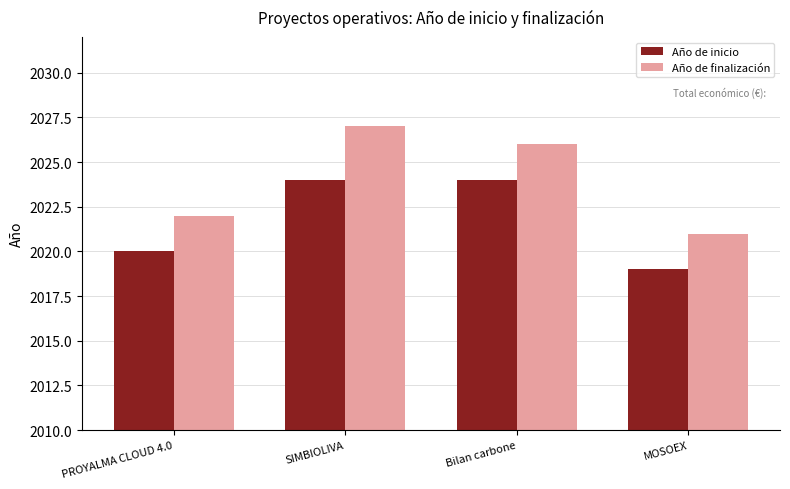

The Año de finalización series shows 529 at MOSOEX. True or false?

False